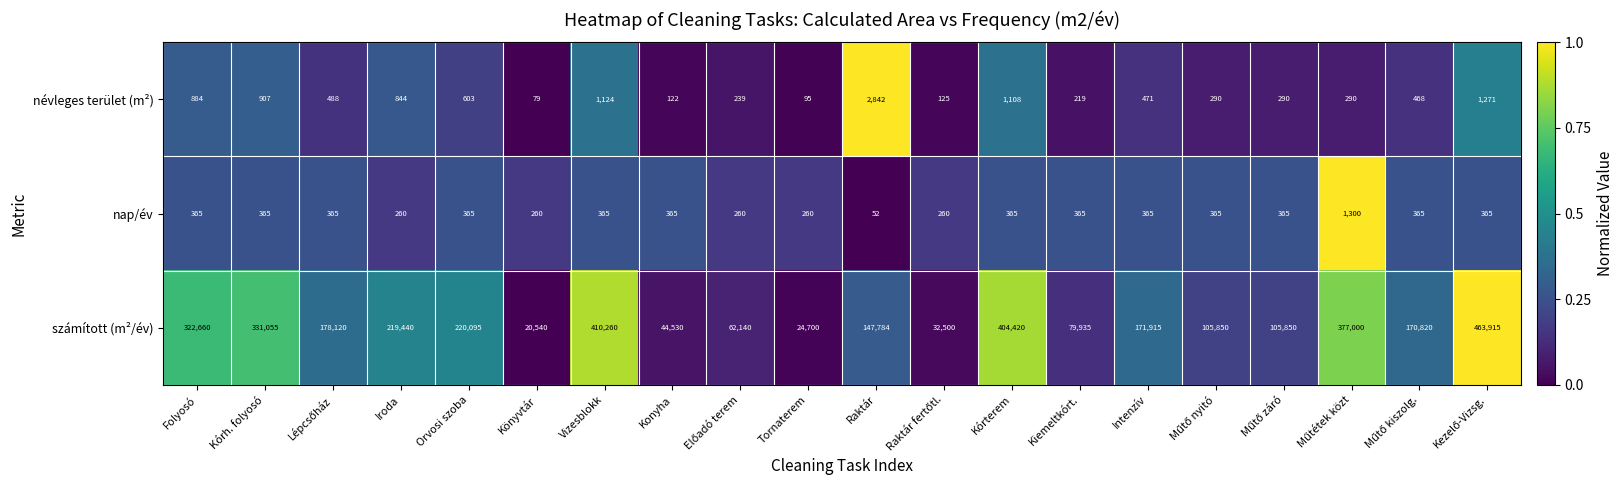

What is the lowest value of the nap/év series?

52